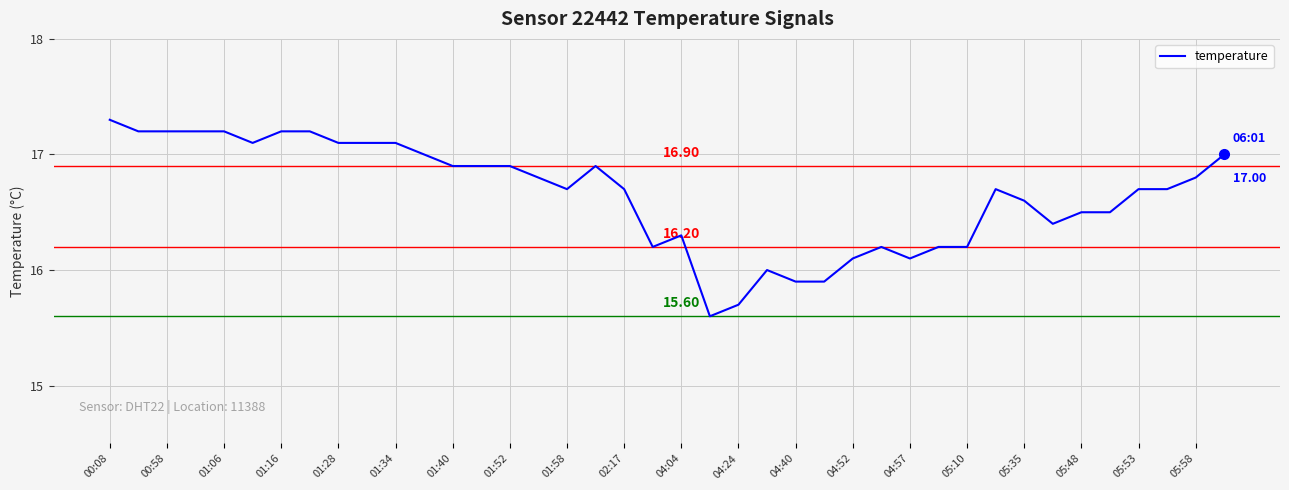

Is this an area chart (filled region under the line)?

No